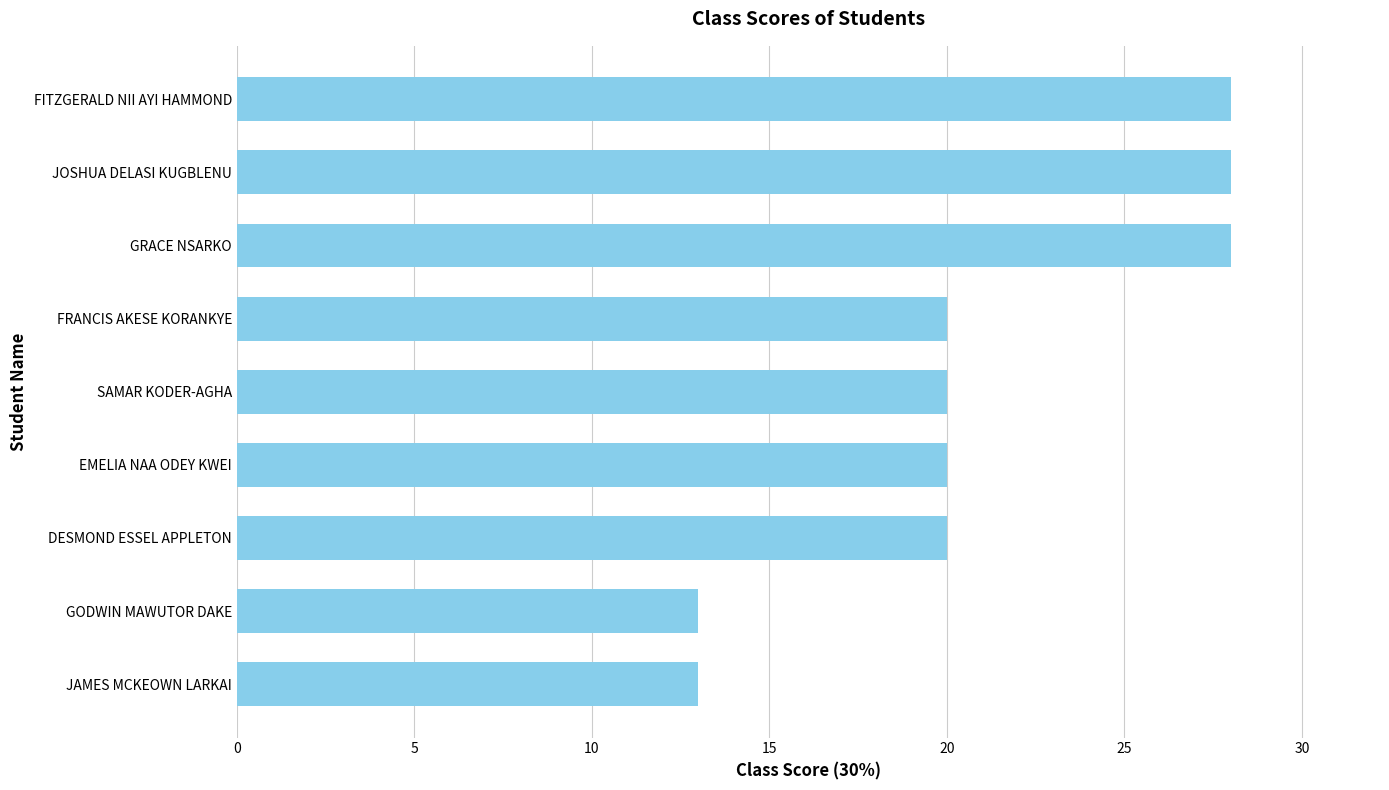

Which has a higher value, GODWIN MAWUTOR DAKE or SAMAR KODER-AGHA?

SAMAR KODER-AGHA